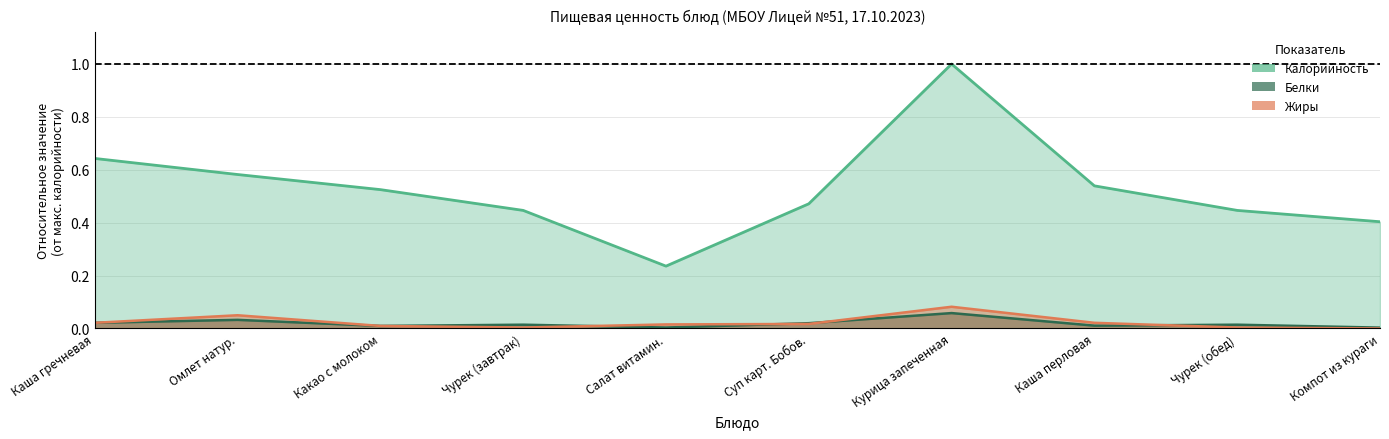

What is the approximate value of Жиры at Курица запеченная?

0.1